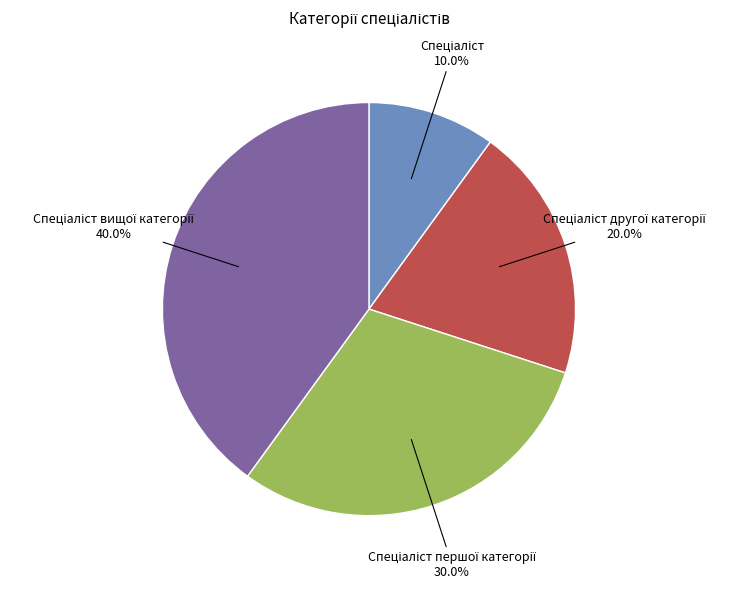

Is there a majority slice in this chart?

No